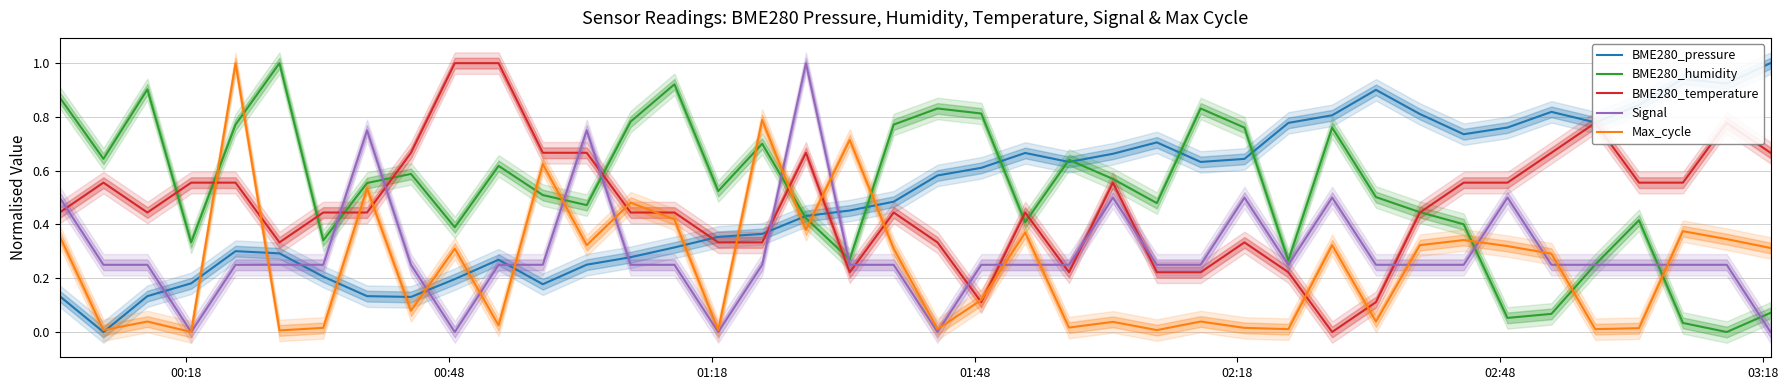

What is the highest value of the Signal series?

1.0